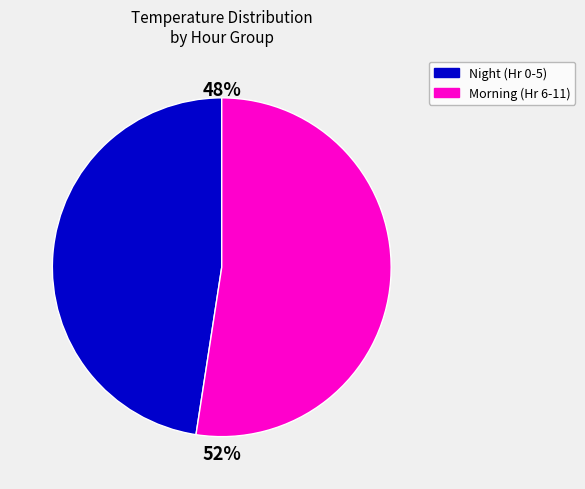

To the nearest percent, what is the average slice percentage?

50%